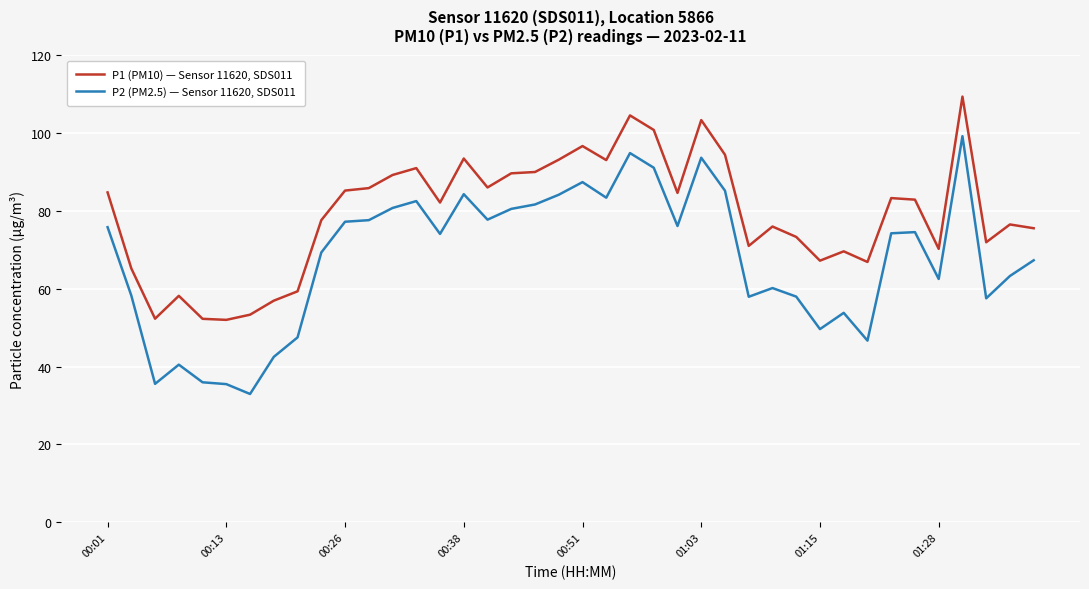

Which series has the largest total across all categories?

P1 (PM10) — Sensor 11620, SDS011